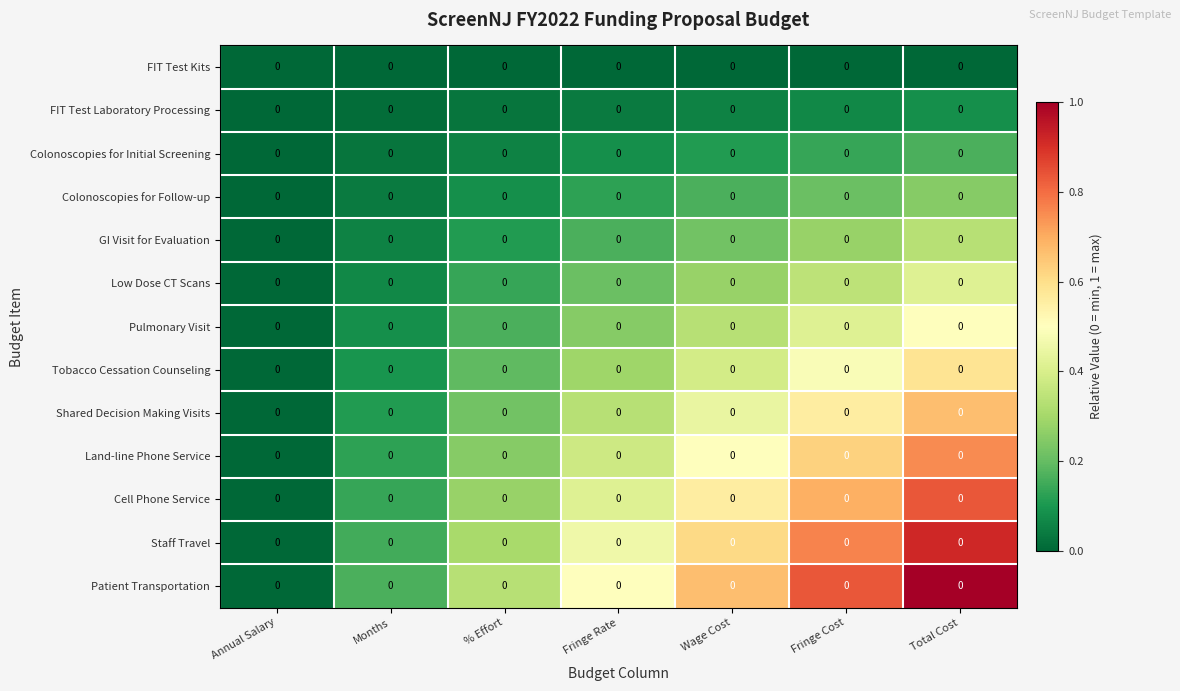

The Colonoscopies for Initial Screening series shows 0.1 at Wage Cost. True or false?

True